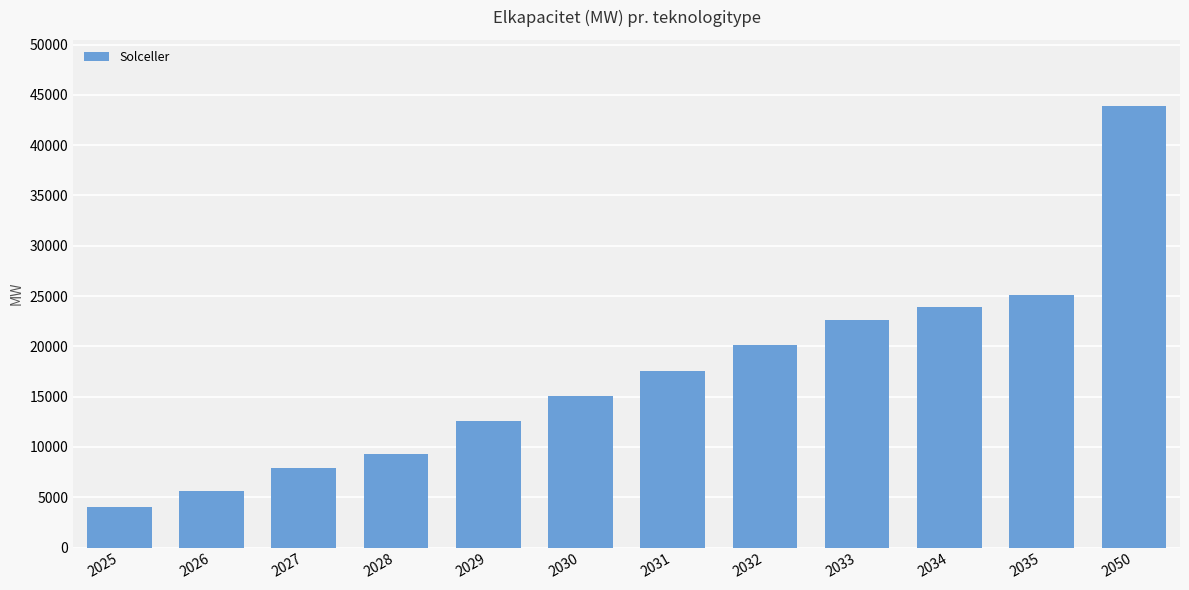

What is the approximate value at 2032, to the nearest 50?

20100